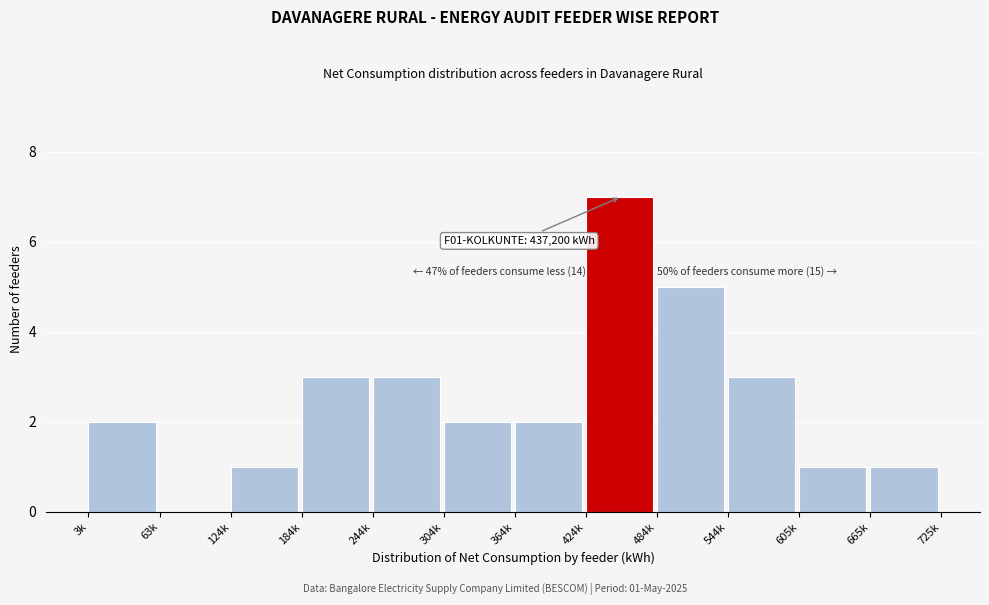

Reading left to right, transcribe all the data shown in this chart.

3k=2	63k=0	124k=1	184k=3	244k=3	304k=2	364k=2	424k=7	484k=5	544k=3	605k=1	665k=1